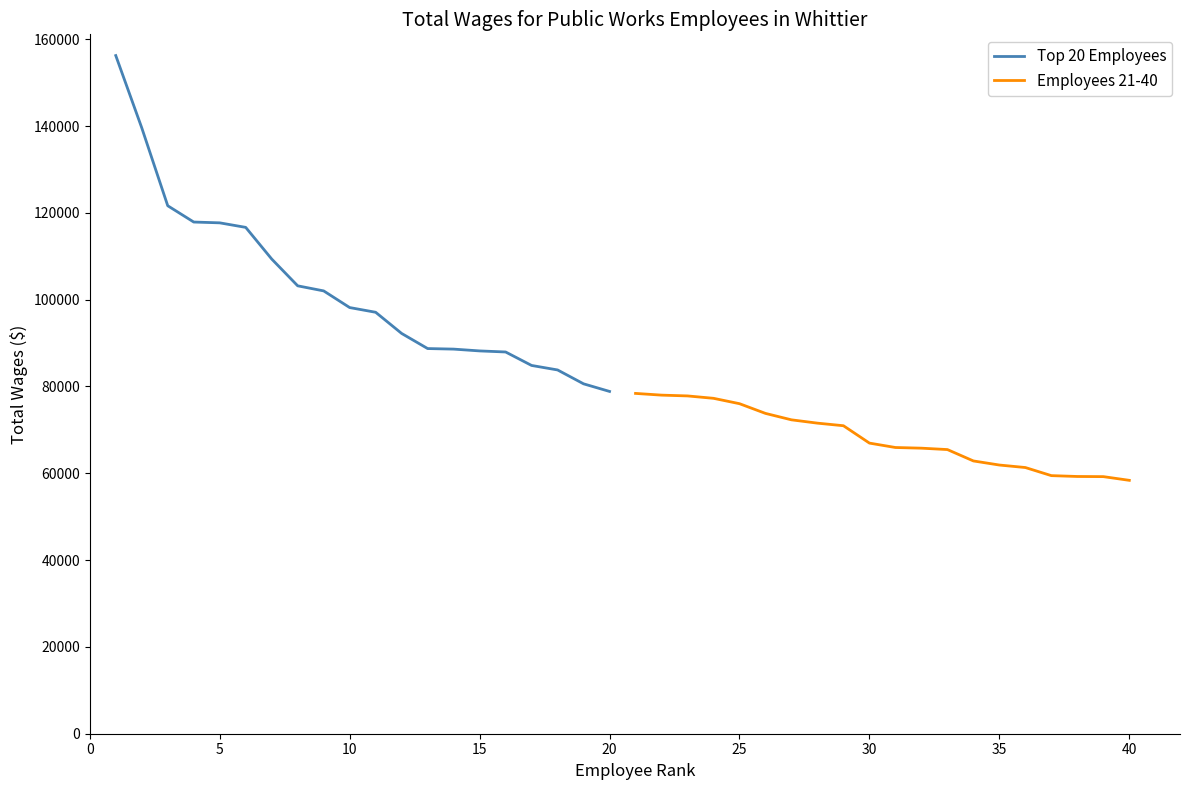

True or false: Employees 21-40 and Top 20 Employees cross at least once.

False